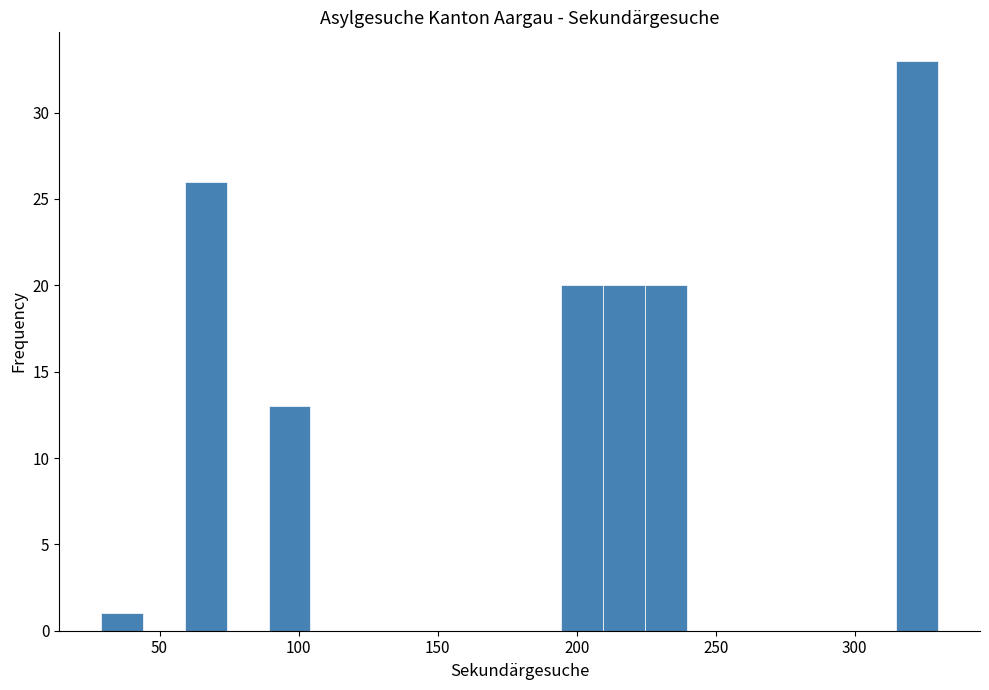

Around what value on the x-axis is the tallest bar? Give the approximate position of its centre, as read against the axis.

320